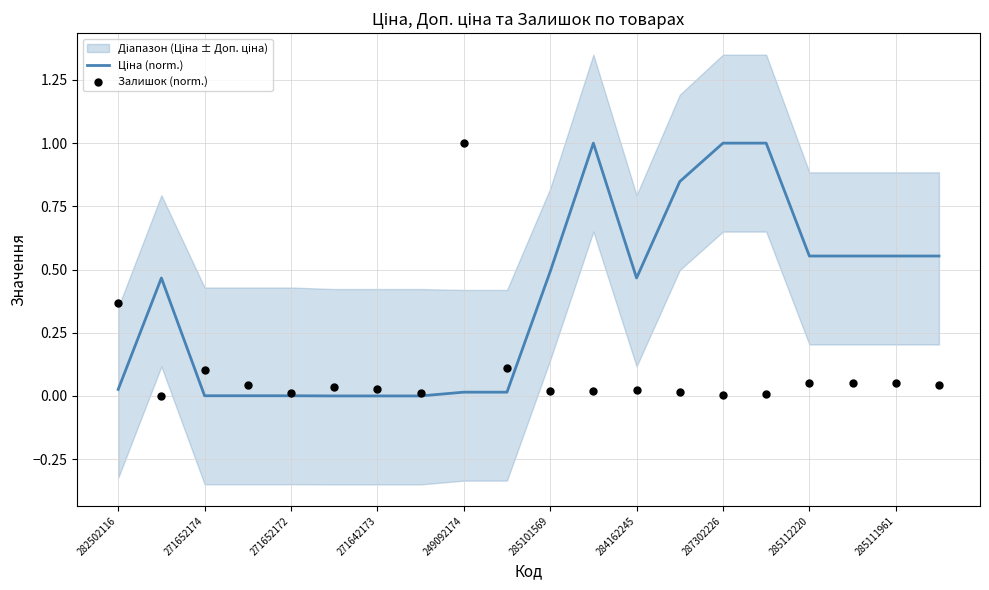

Is the value of Залишок (norm.) at 285101569 greater than the value of Ціна (norm.) at 19?

No